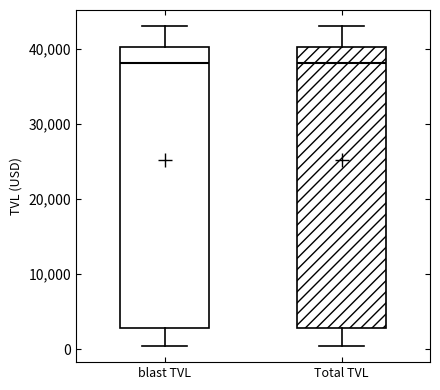

Reading left to right, read every box against the y-axis: the position of its median line, the range the box covers, and the ends of its whiskers. The values are not printed on the chart, so give them approximately, as read against the axis.

blast TVL: median 38000, box 3000 to 40000, whiskers 0 to 43000
Total TVL: median 38000, box 3000 to 40000, whiskers 0 to 43000